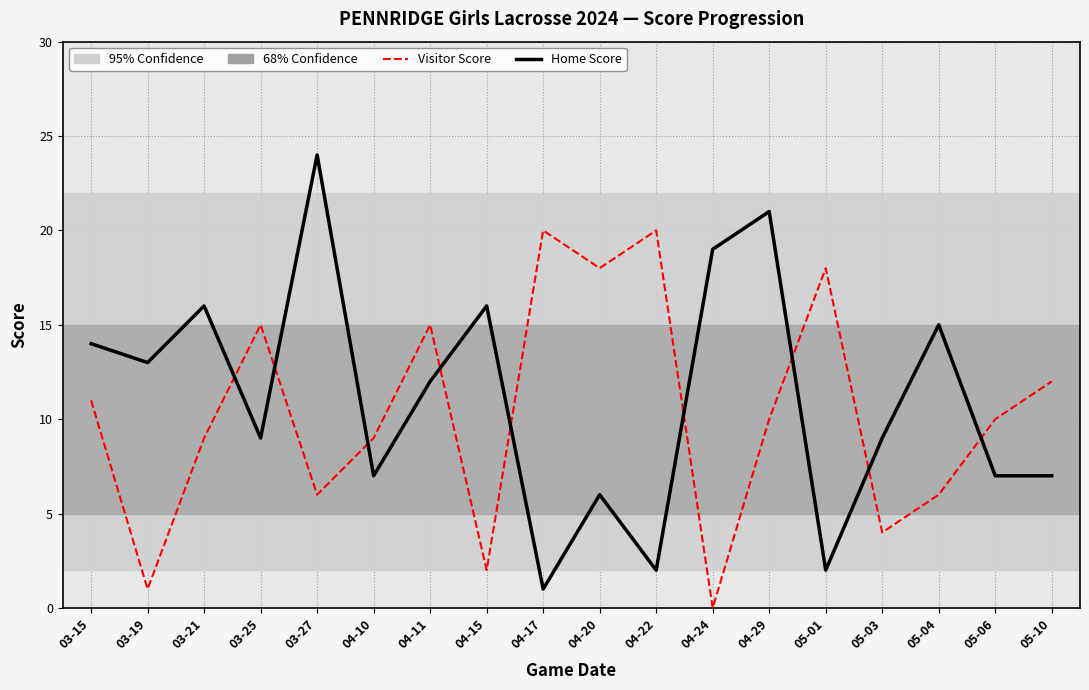

Rank the series at 04-17 from lowest to highest value.

Home Score, Visitor Score